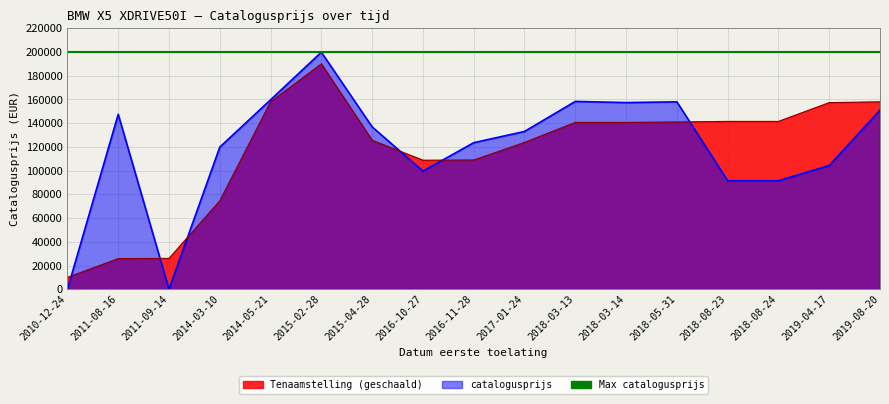

How many values in the tenaamstelling_offset series are below 140628?

8